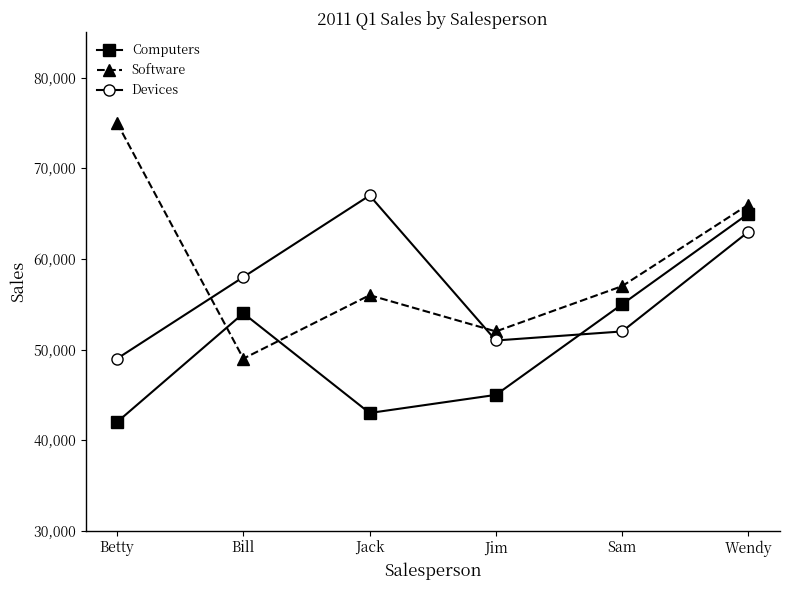

Which series has the largest total across all categories?

Software